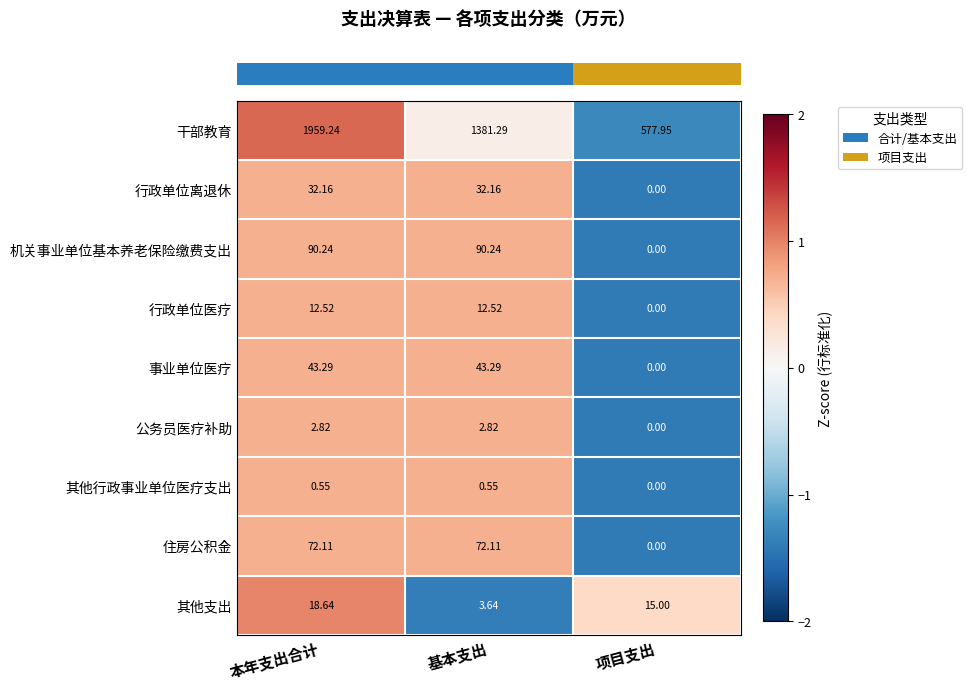

What is the total value across all series at 基本支出?

1638.6